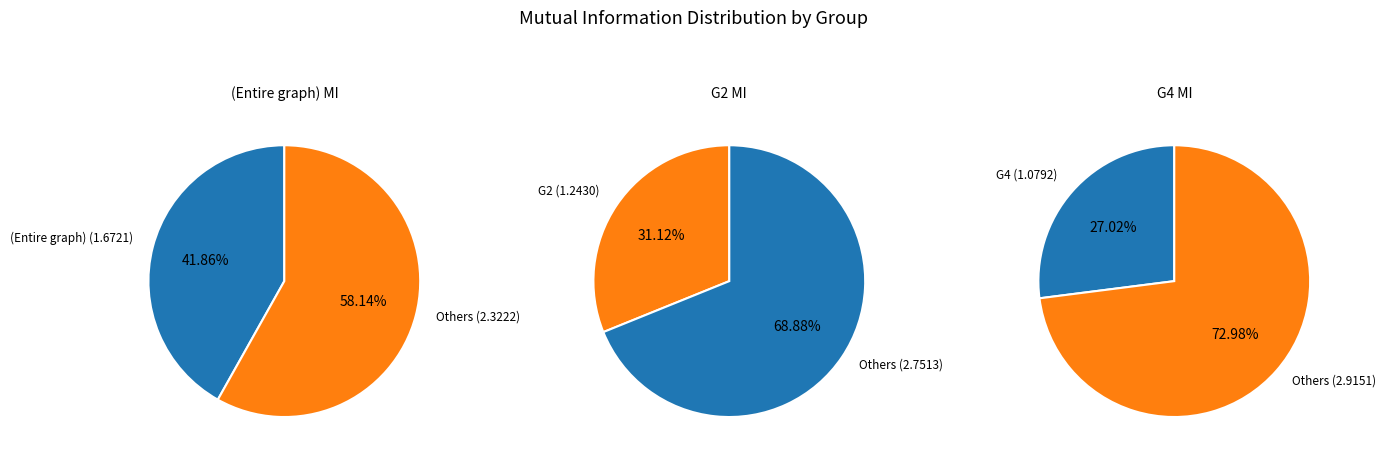

What is the change in value from (Entire graph) to G4?

-0.6